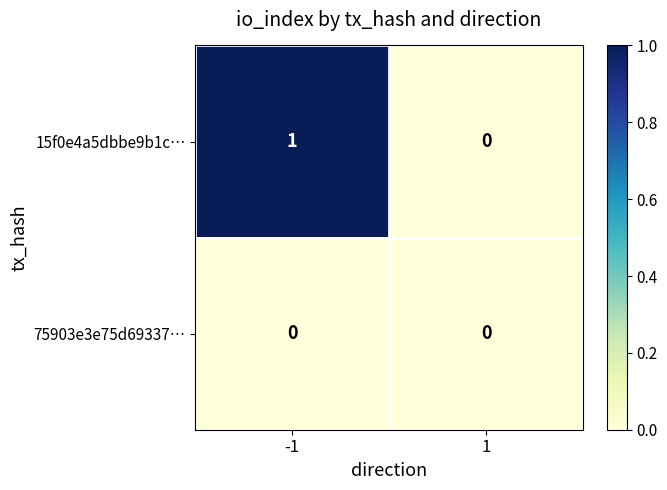

Is it true that 75903e3e75d69337… equals 0 at -1?

True